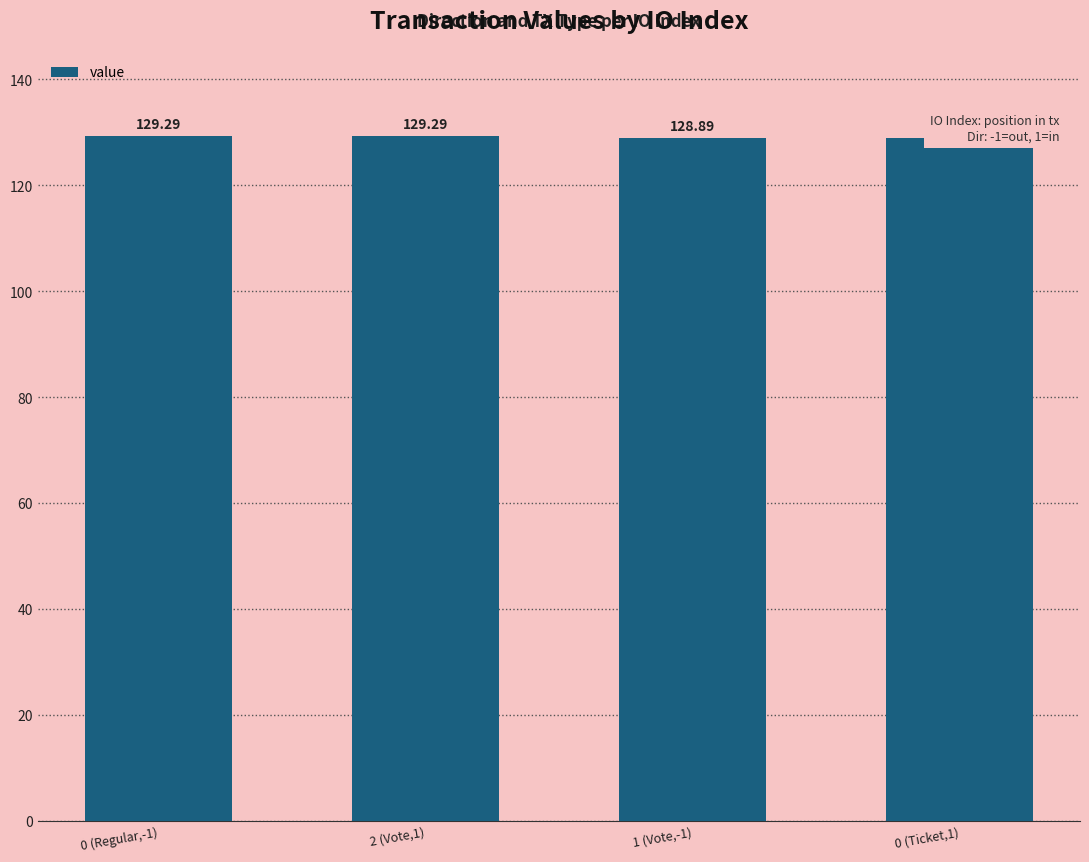

List the labels in order of value, largest first.

0 (Regular,-1), 2 (Vote,1), 1 (Vote,-1), 0 (Ticket,1)